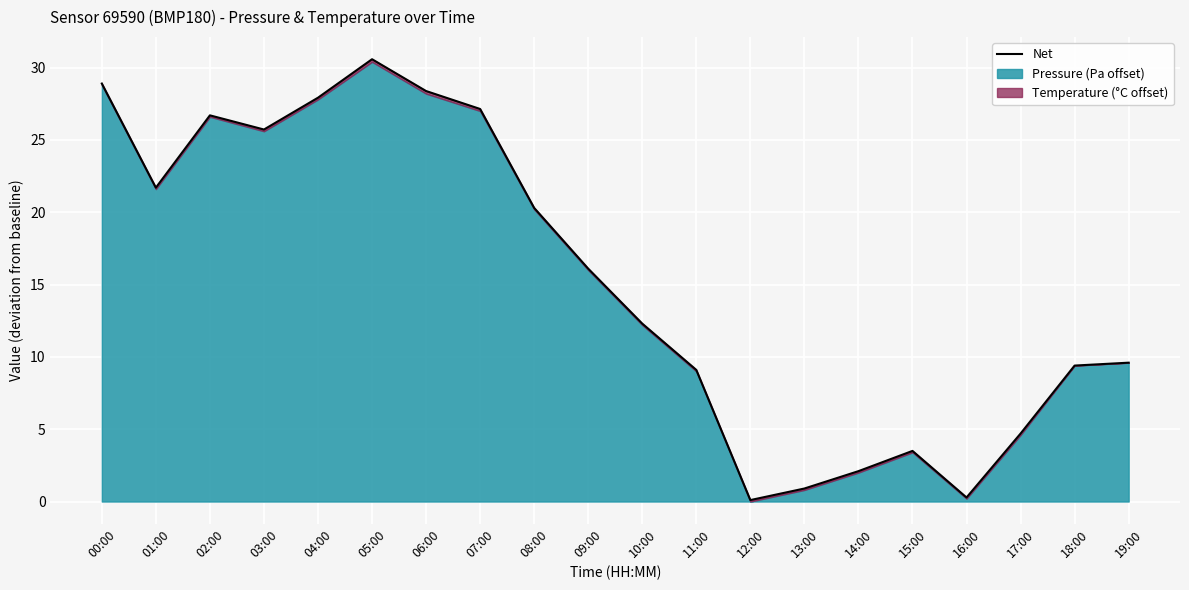

Which label corresponds to the largest value in the chart?

05:00